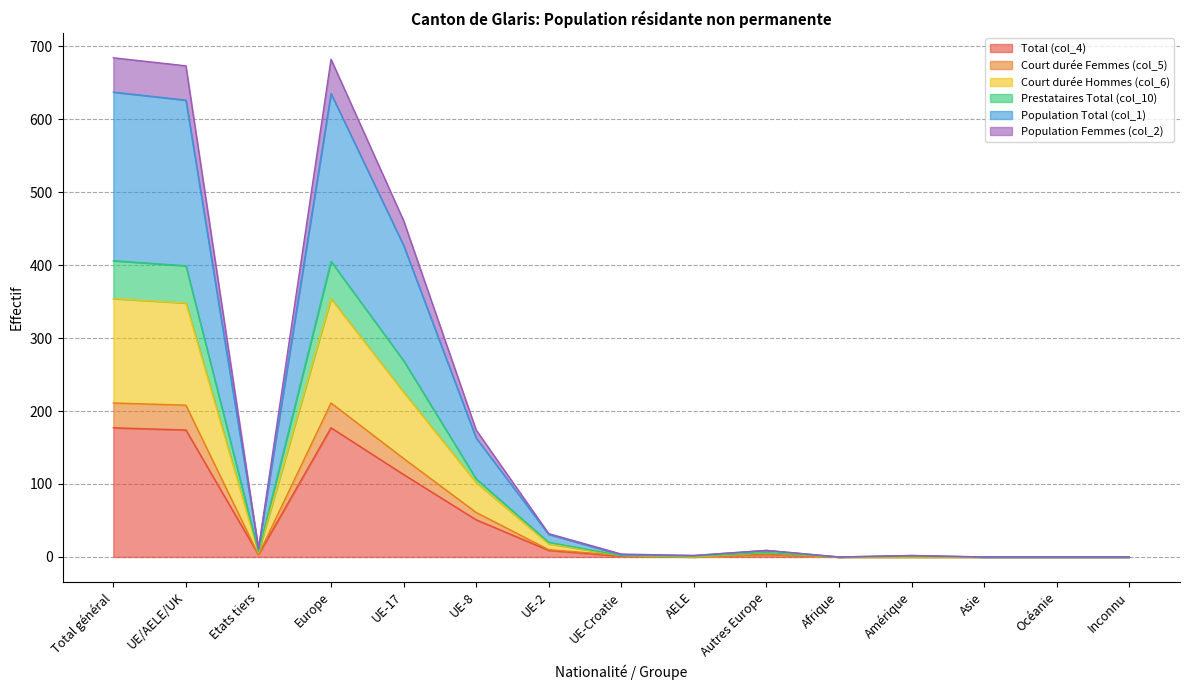

The value of Total (col_4) at UE-8 is 51. True or false?

True